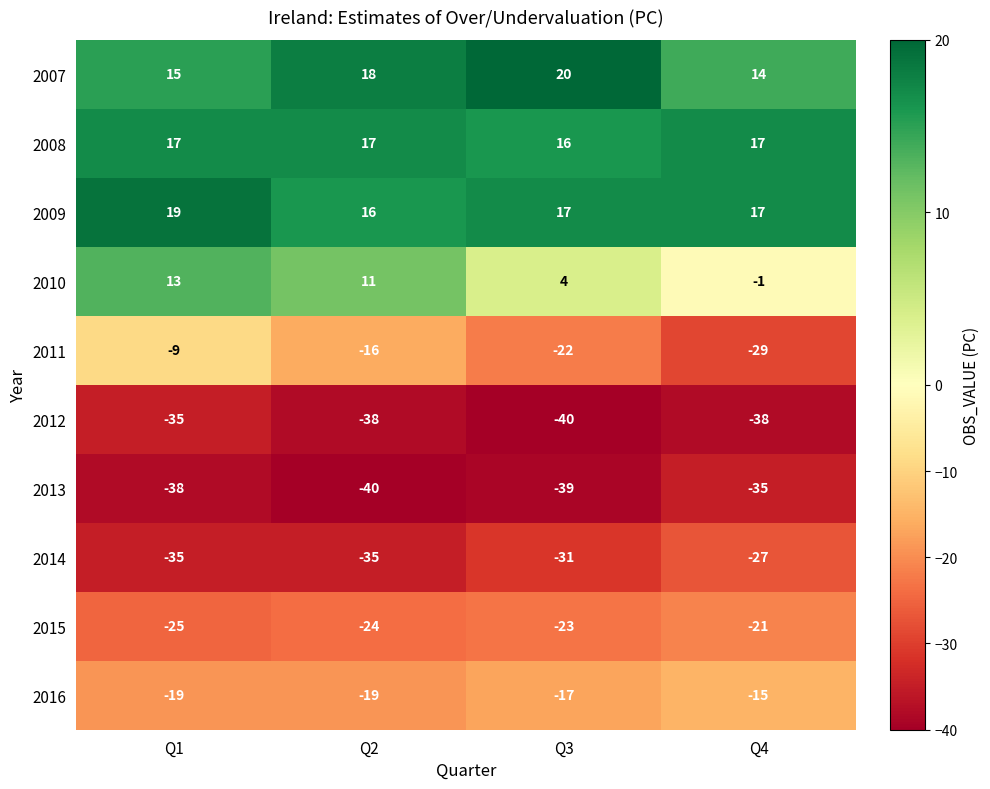

True or false: 2007 has a value of 14 at Q4.

True